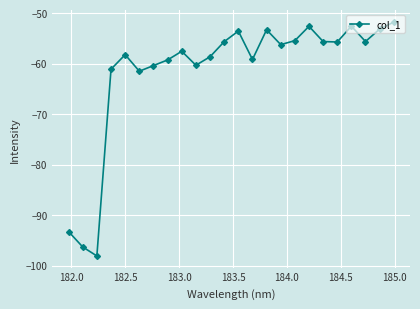

What is the difference between the second highest and minimum values?

45.5